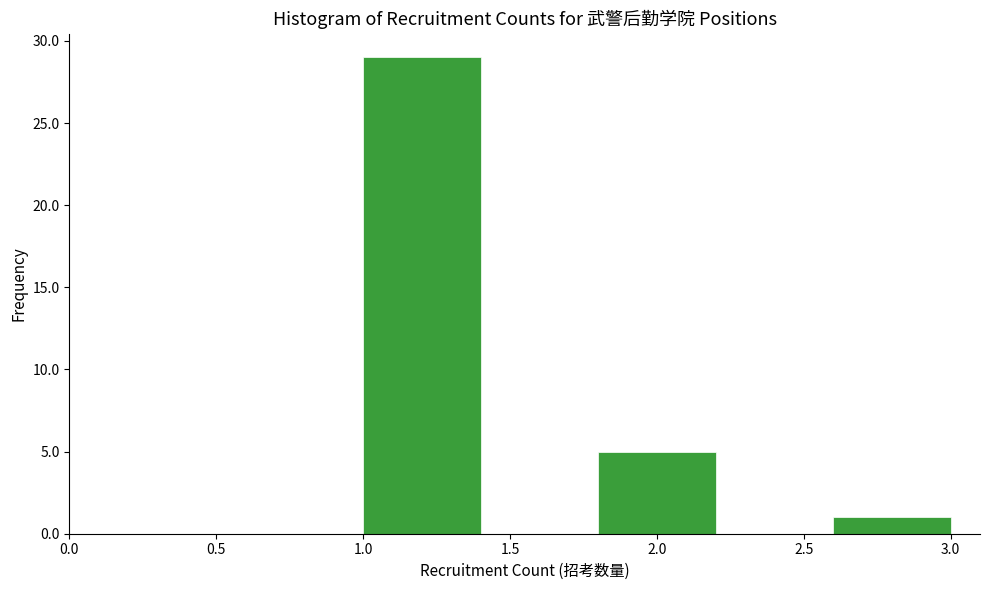

Which range on the x-axis has the tallest bar?

1.0 to 1.4